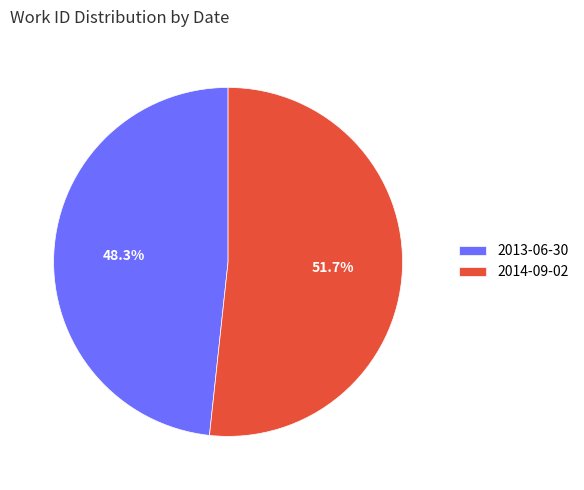

What percentage is the 2014-09-02 slice, to the nearest percent?

52%